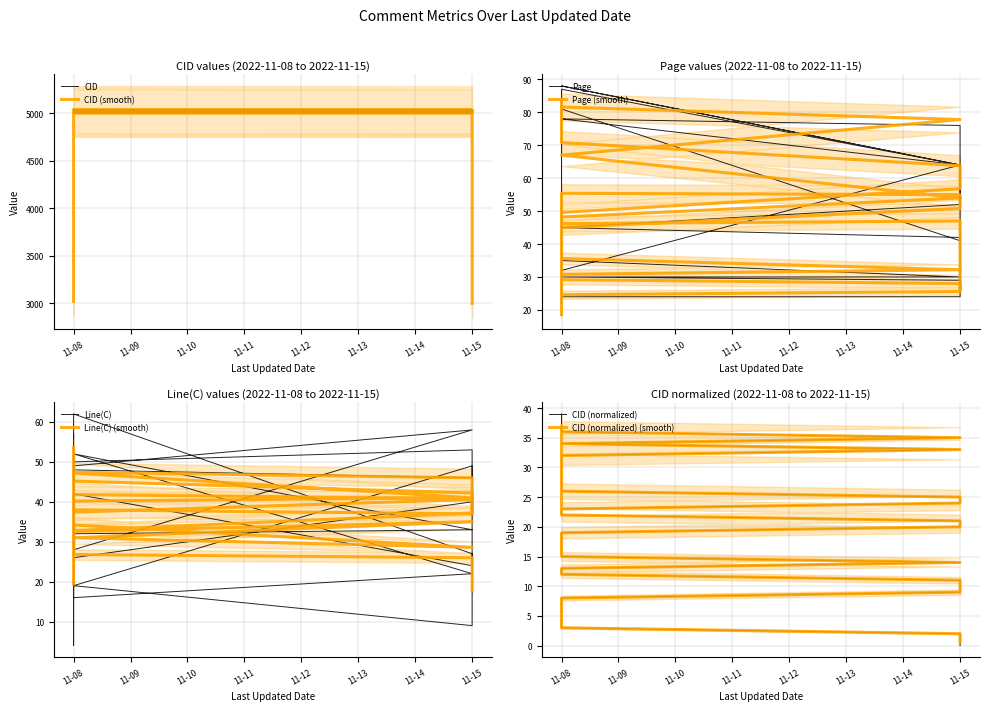

How many values in the CID series are below 5021?

20